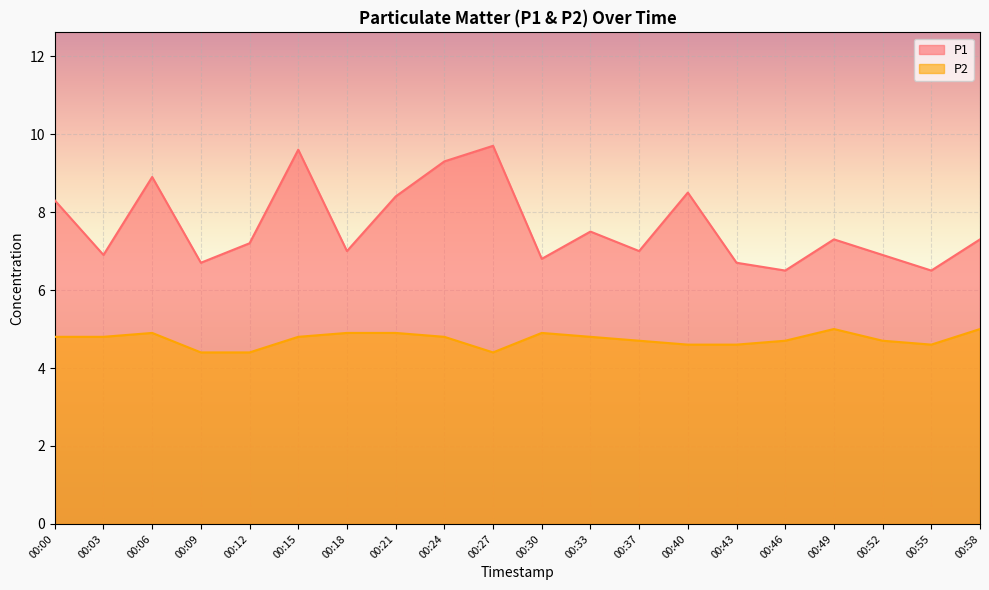

List the labels in order of P2 value, smallest first.

00:09, 00:12, 00:27, 00:40, 00:43, 00:55, 00:37, 00:46, 00:52, 00:00, 00:03, 00:15, 00:24, 00:33, 00:06, 00:18, 00:21, 00:30, 00:49, 00:58